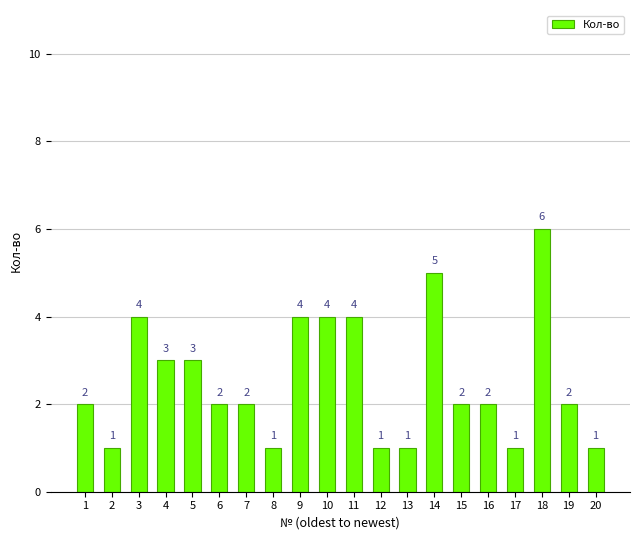

How many values are between 1 and 4?

18